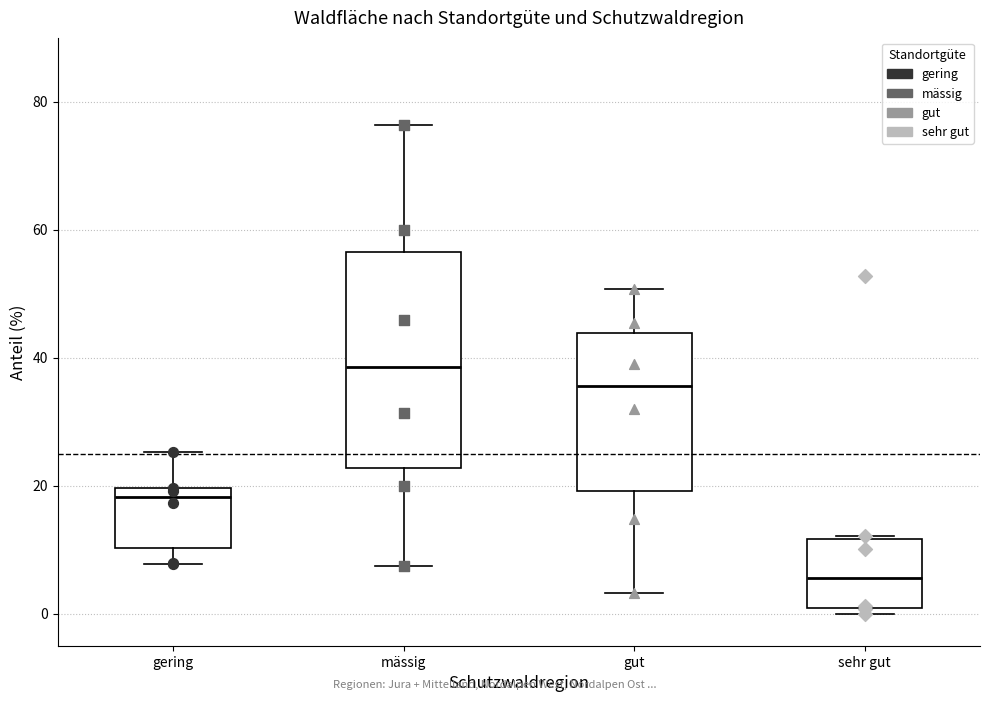

Reading left to right, transcribe this box plot: for each box, give where its median line is, the range the box spans, and where its two whiskers end, as read against the y-axis. The values are not printed on the chart, so give them approximately, as read against the axis.

gering: median 18, box 10 to 20, whiskers 8 to 26
mässig: median 38, box 22 to 56, whiskers 8 to 76
gut: median 36, box 20 to 44, whiskers 4 to 50
sehr gut: median 6, box 0 to 12, whiskers 0 (just below the box's lower edge) to 12